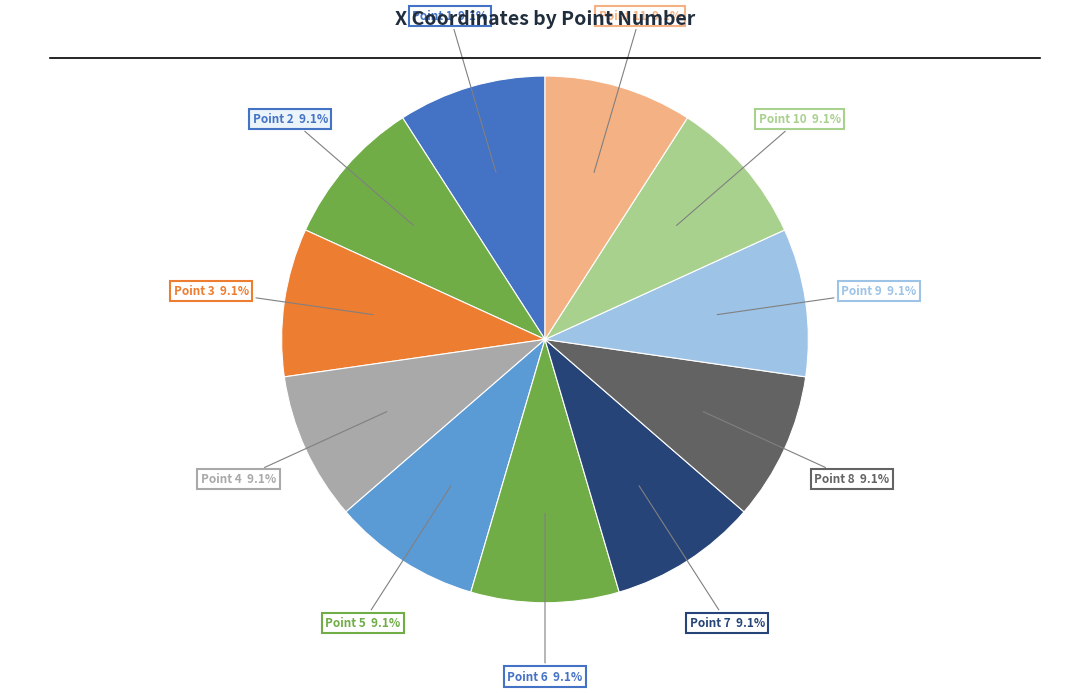

How many segments does this pie chart have?

11